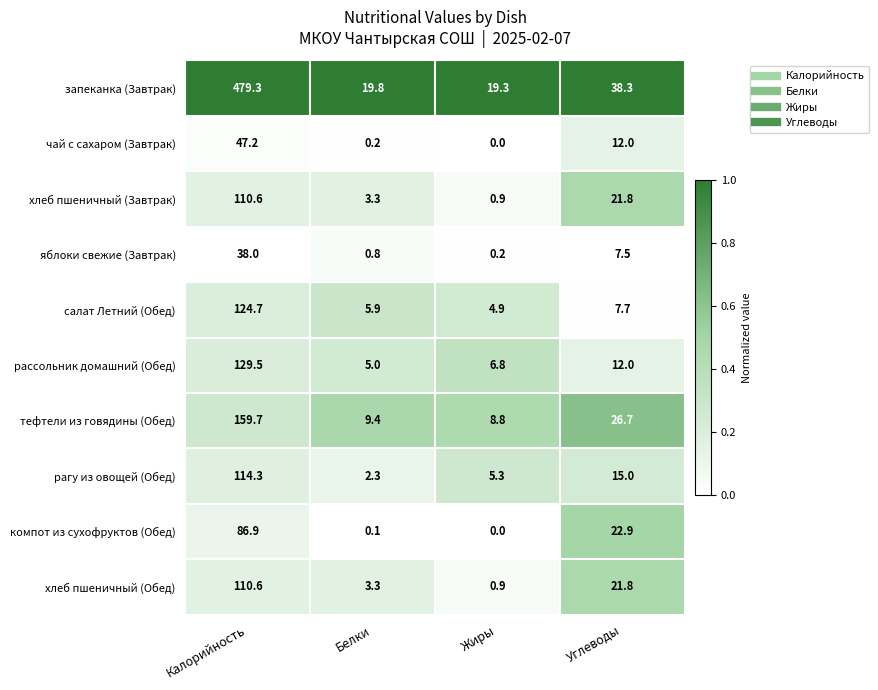

List the labels in order of хлеб пшеничный (Обед) value, largest first.

Калорийность, Углеводы, Белки, Жиры